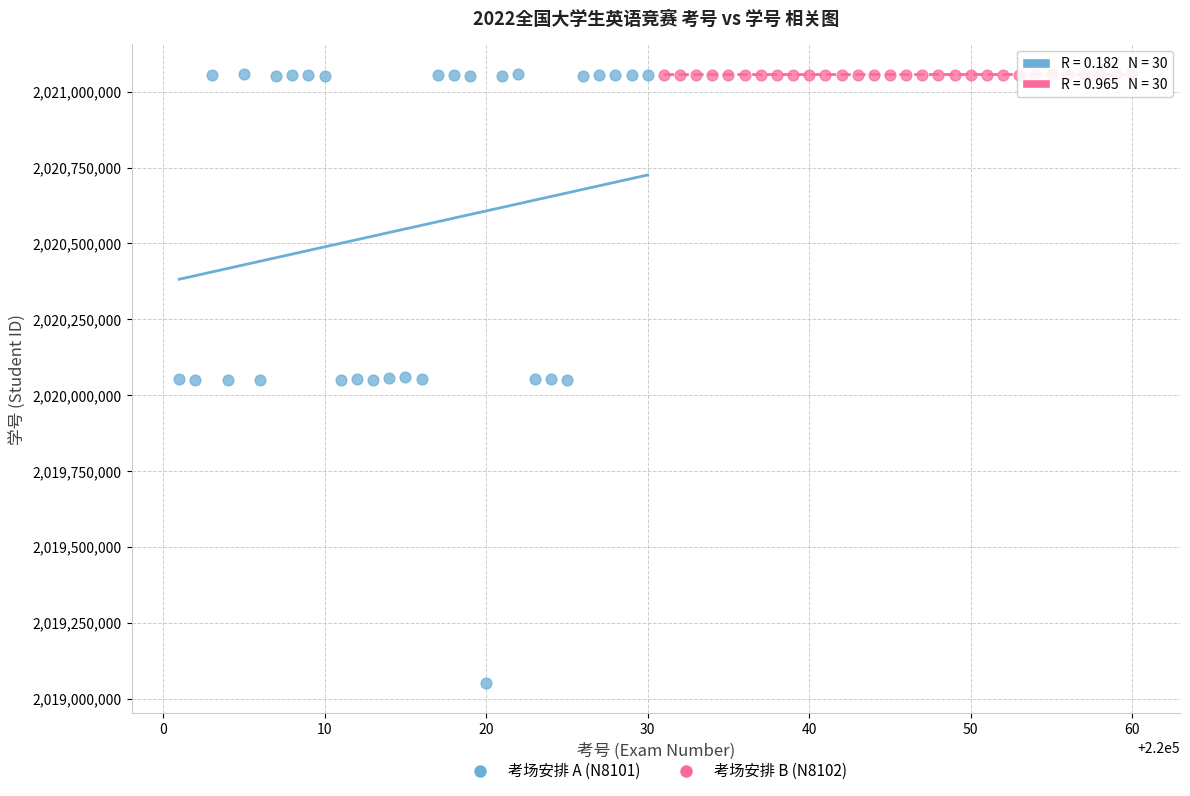

Which series reaches the minimum Y coordinate?

考场安排 A (N8101)